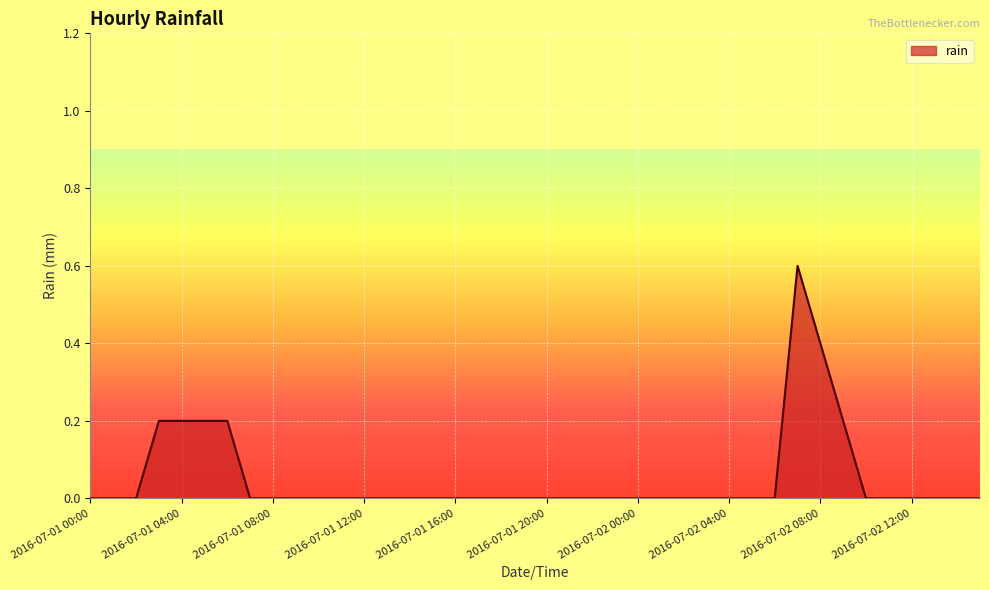

What is the maximum value shown in the chart?

0.6